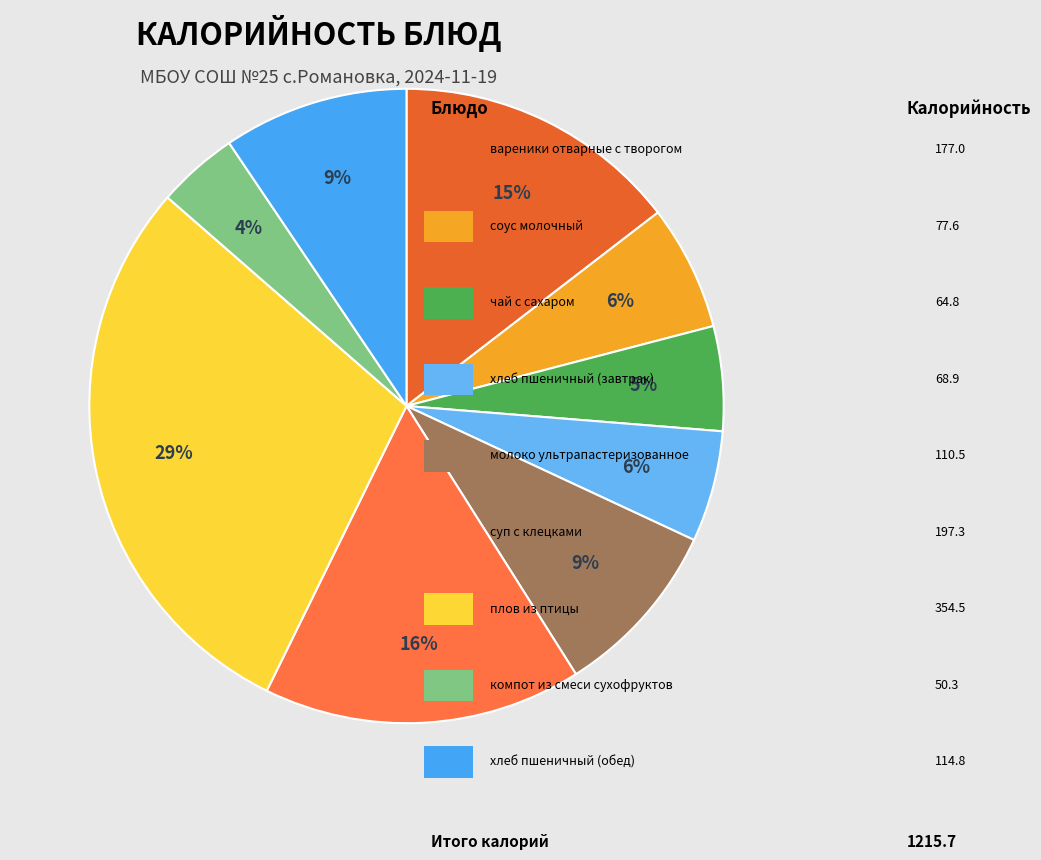

How many segments does this pie chart have?

9